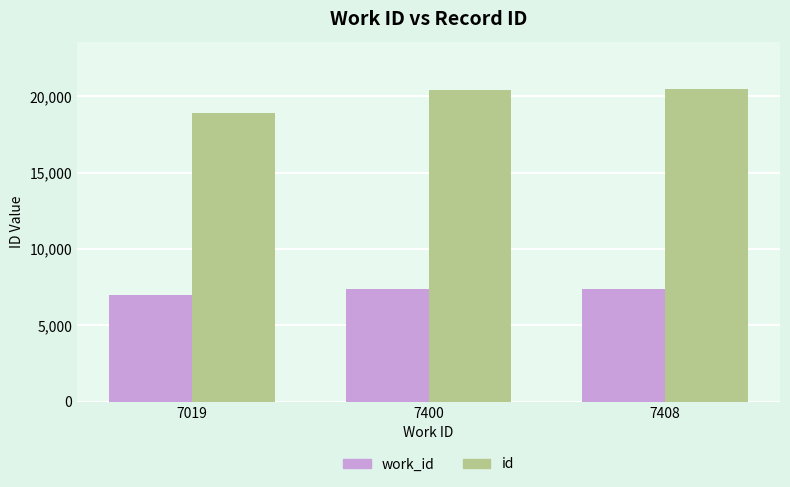

List the series in order of their overall mean, highest first.

id, work_id